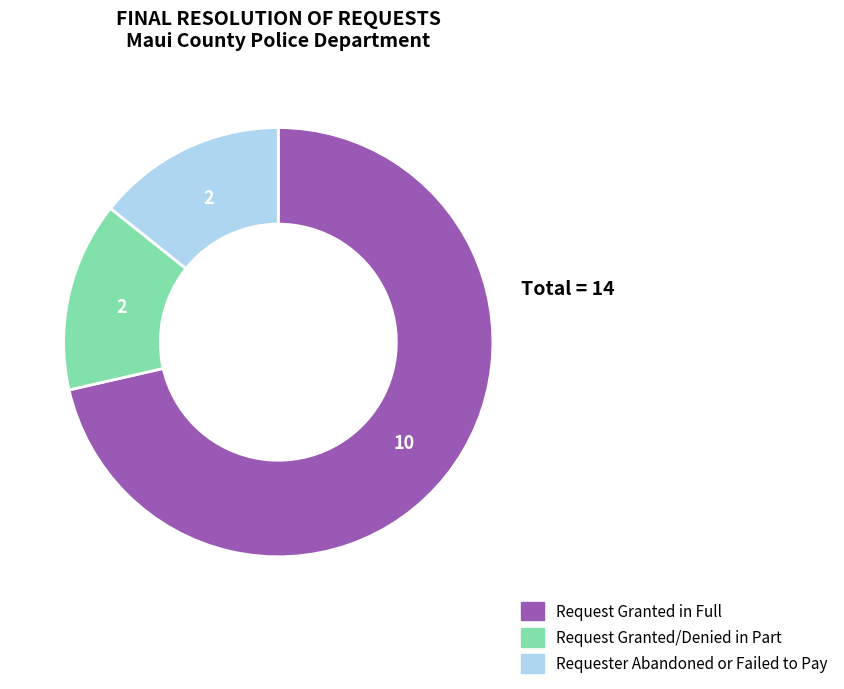

Does any single category account for the majority?

Yes